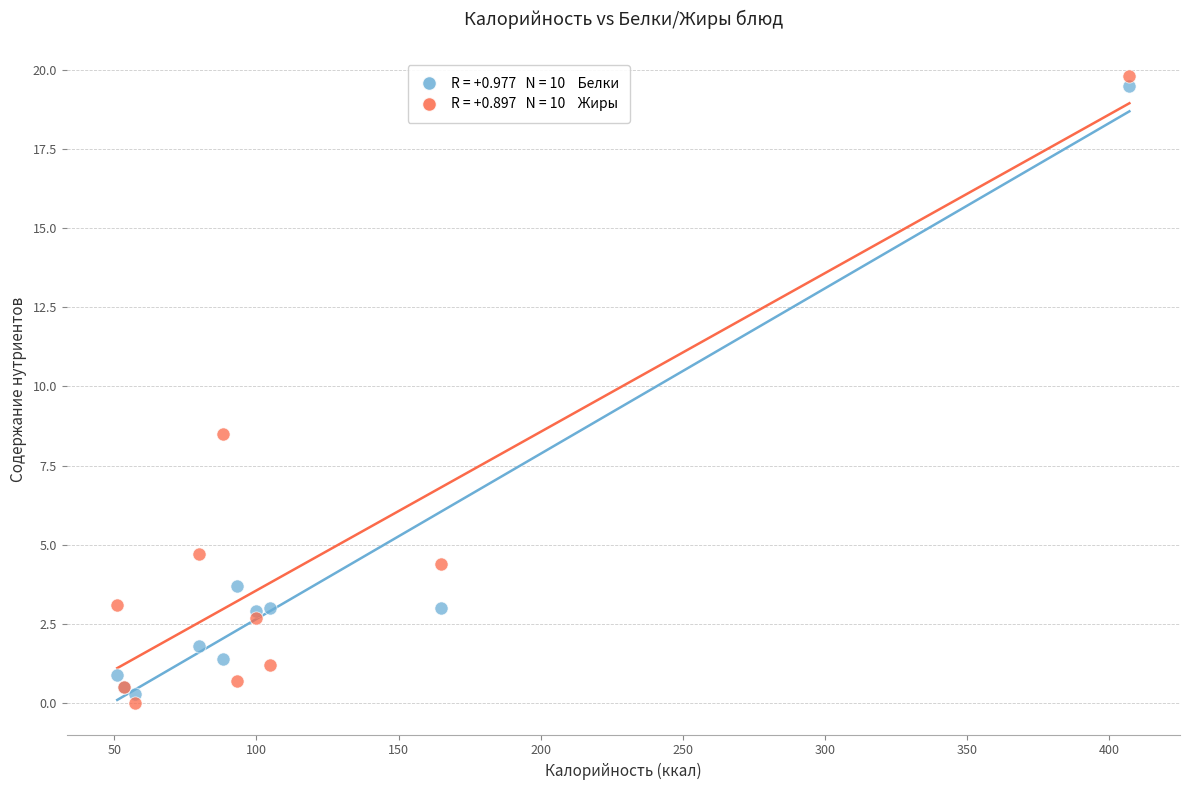

Across all series, what Y value is closest to 9?

8.5